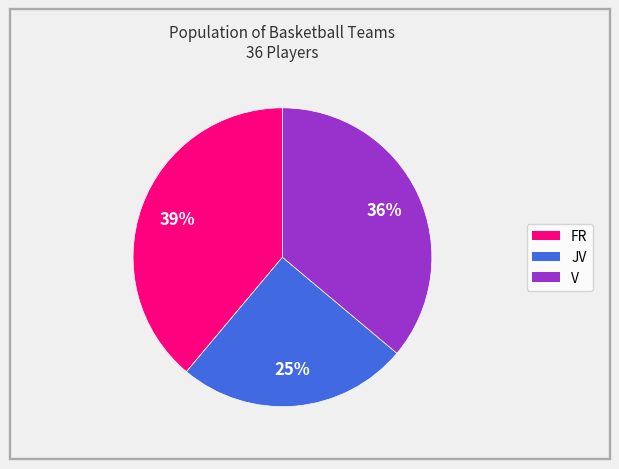

To the nearest percent, what is the difference between the largest and smallest slice percentages?

14%